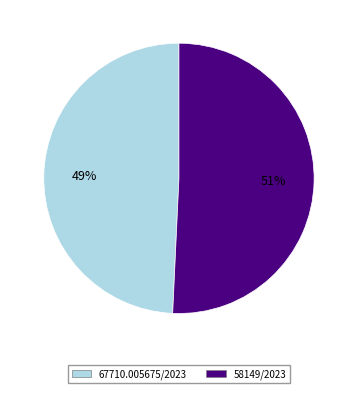

Which category has the biggest portion of the pie?

58149/2023